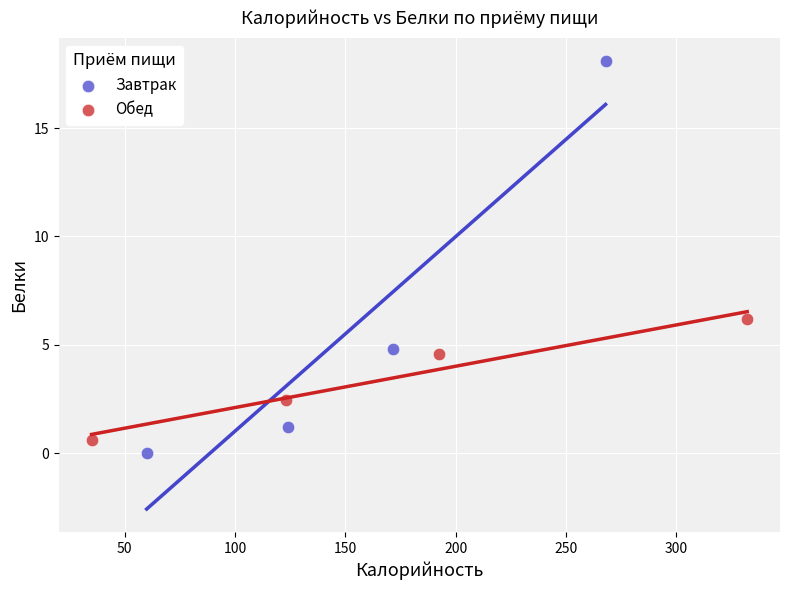

Which series has the widest spread of Y values?

Завтрак